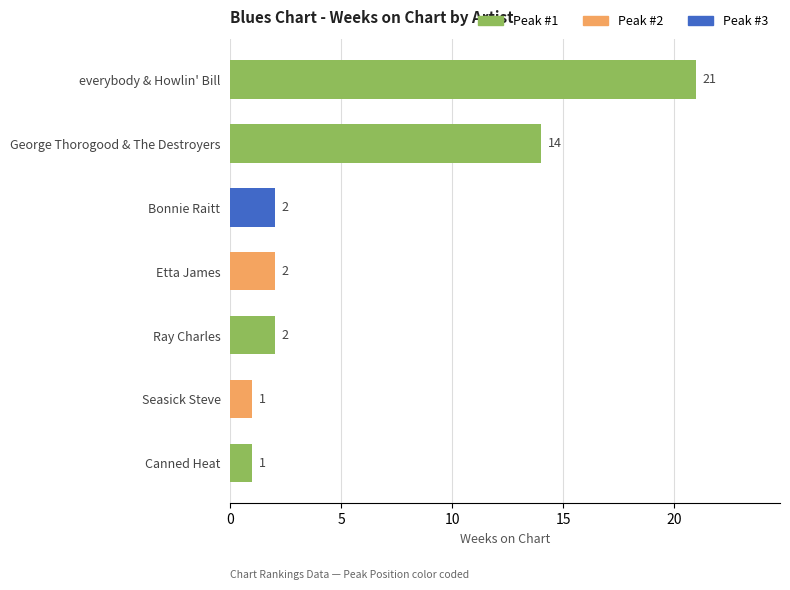

Reading bottom to top, extract all data points from this chart.

Canned Heat=1	Seasick Steve=1	Ray Charles=2	Etta James=2	Bonnie Raitt=2	George Thorogood & The Destroyers=14	everybody & Howlin' Bill=21